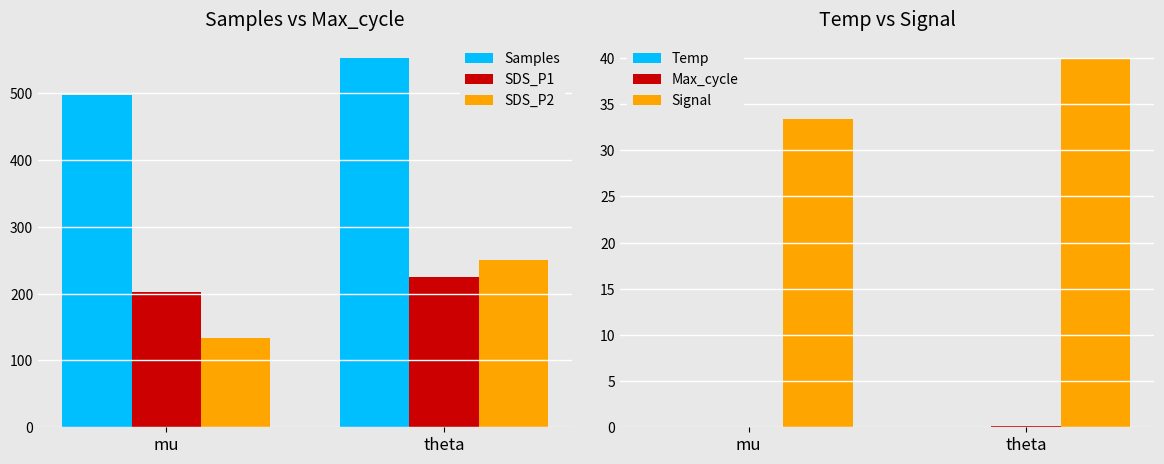

Reading left to right, list all the values displayed in this chart.

Samples: mu=497.8	theta=553.1
SDS_P1: mu=202.8	theta=225.3
SDS_P2: mu=133.3	theta=250.0
Temp: mu=0.0	theta=0.1
Max_cycle: mu=0.1	theta=0.1
Signal: mu=33.3	theta=40.0